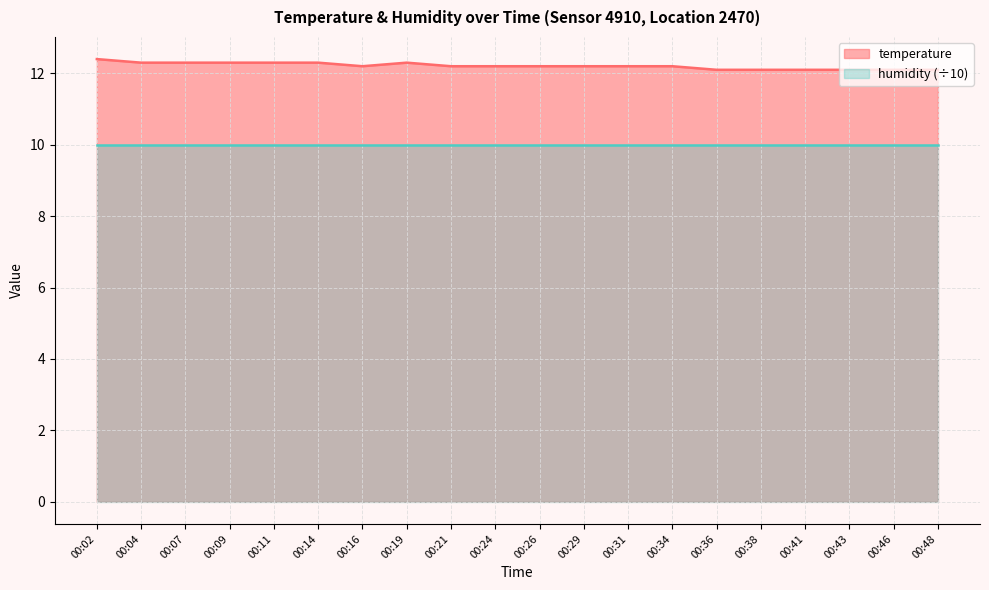

What is the sum of all values?

244.2